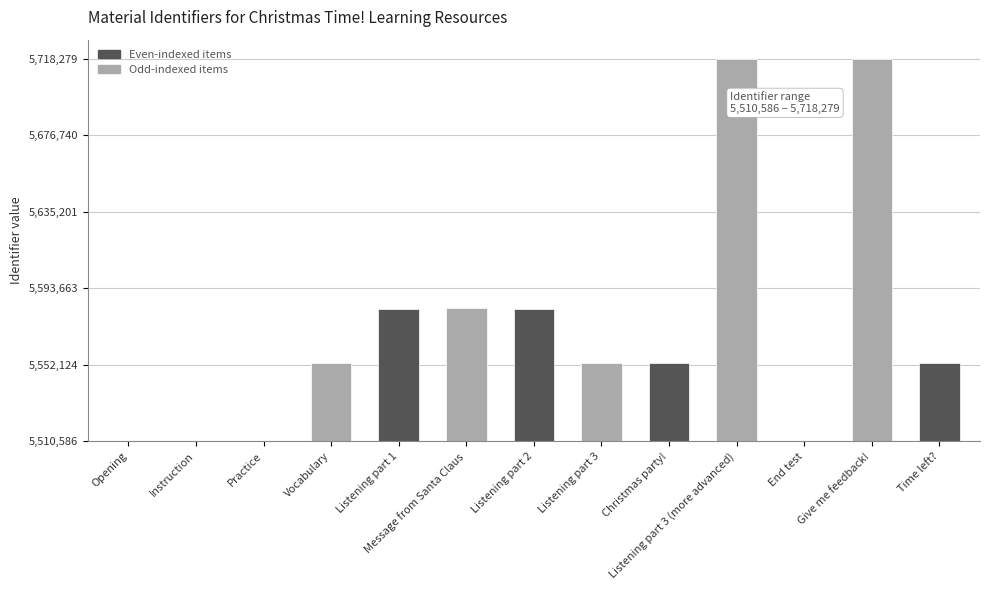

Are the bars horizontal?

No